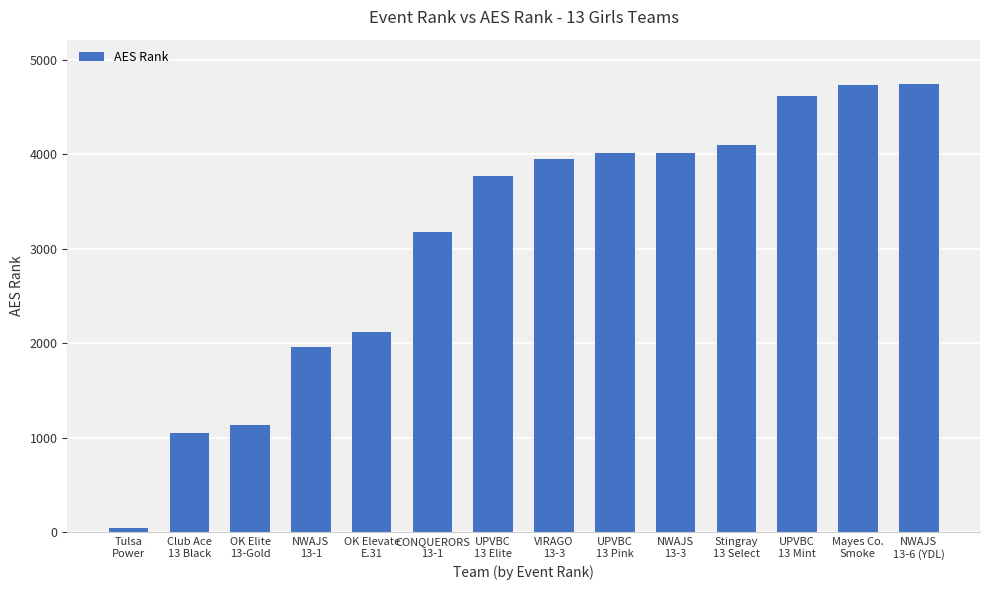

What is the minimum value shown in the chart?

48